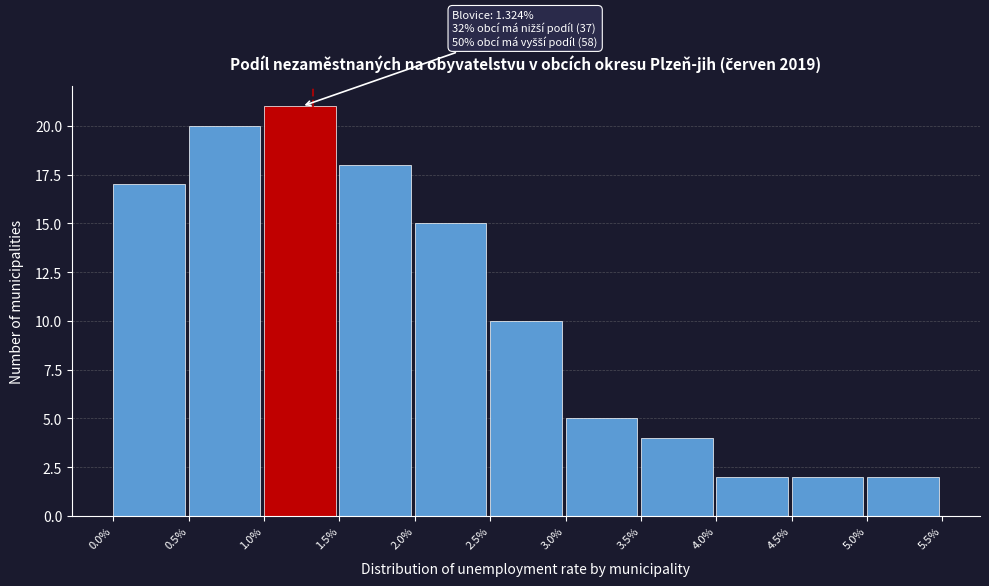

Which range on the x-axis has the tallest bar?

1.0% to 1.5%